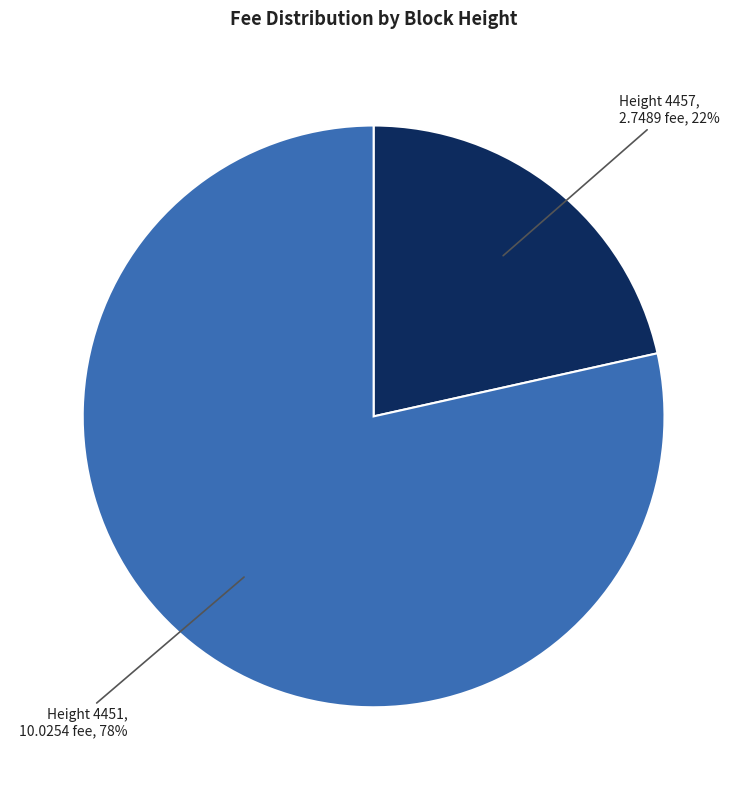

Is there a majority slice in this chart?

Yes